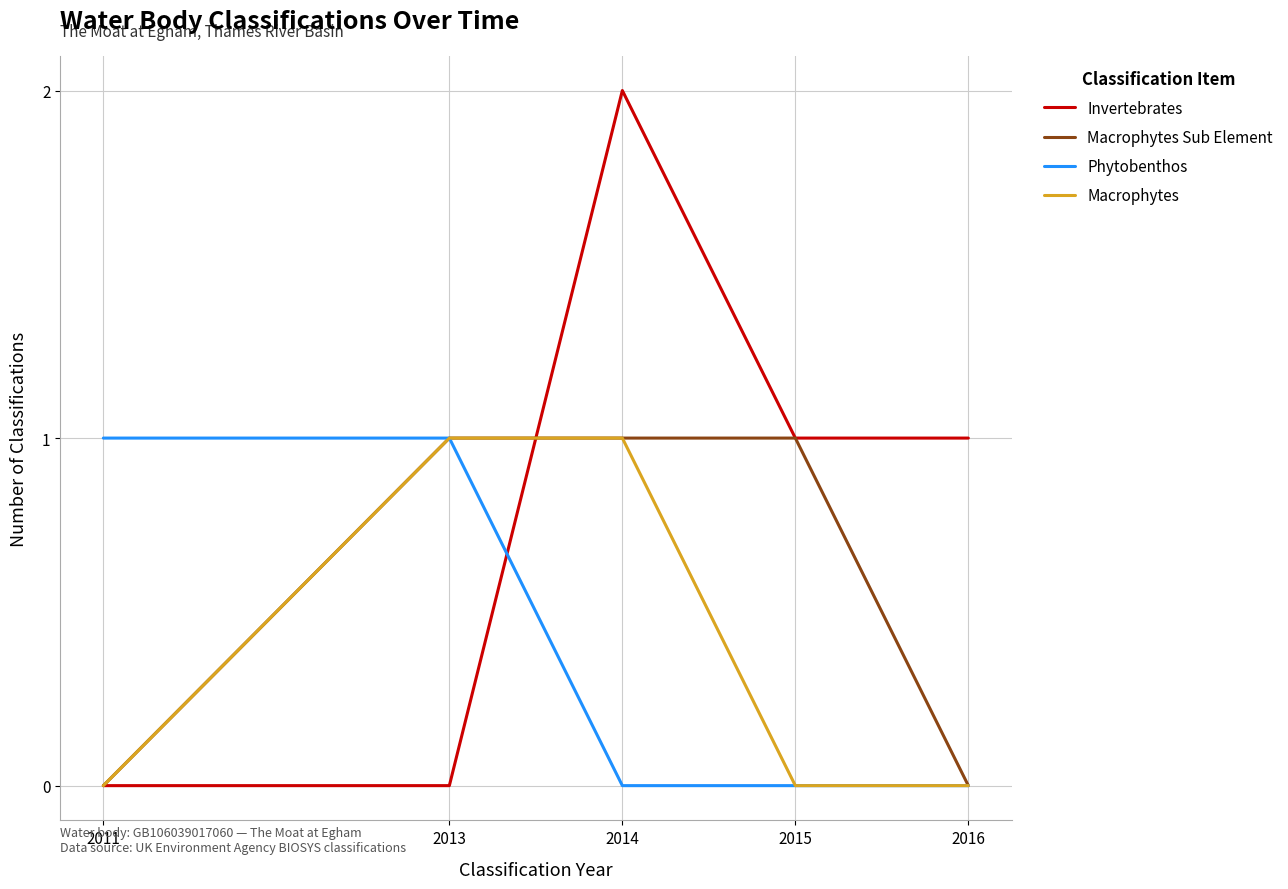

Reading left to right, list all the values displayed in this chart.

Invertebrates: 0	0	2	1	1
Macrophytes Sub Element: 0	1	1	1	0
Phytobenthos: 1	1	0	0	0
Macrophytes: 0	1	1	0	0